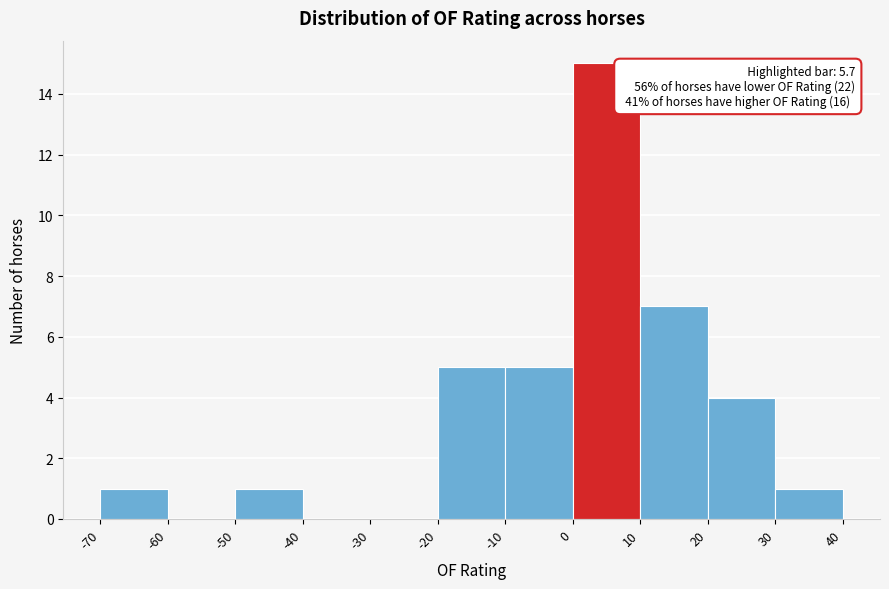

Over which range of the x-axis is the bar tallest?

0 to 10